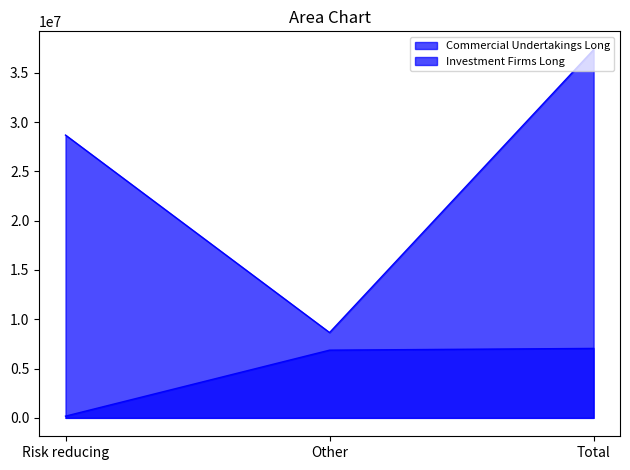

Which has a higher value, Total or Risk reducing?

Total